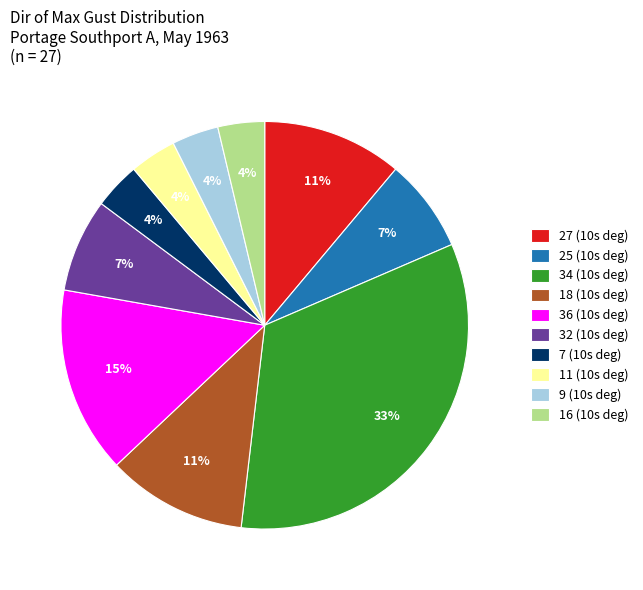

Which category has the biggest portion of the pie?

34 (10s deg)